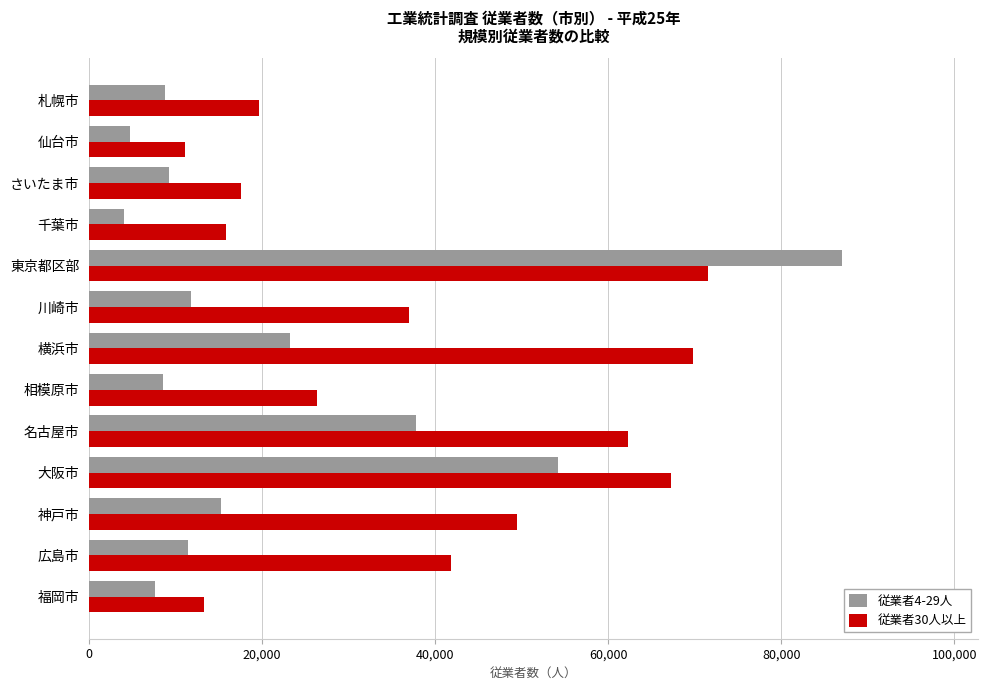

Is it true that 従業者30人以上 equals 13303 at 福岡市?

True